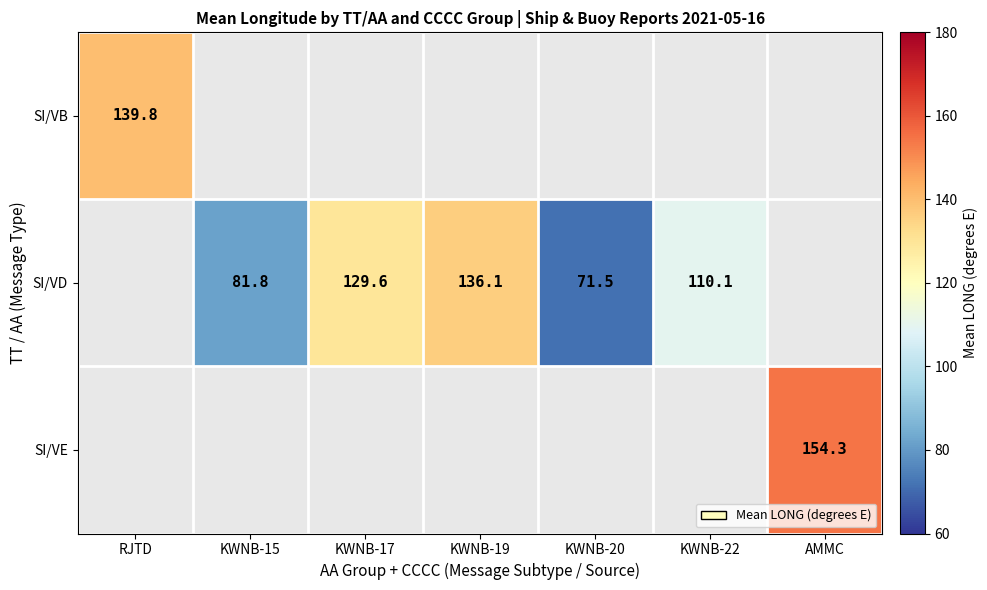

Is the value of SI/VB at KWNB-22 greater than the value of SI/VD at KWNB-20?

No